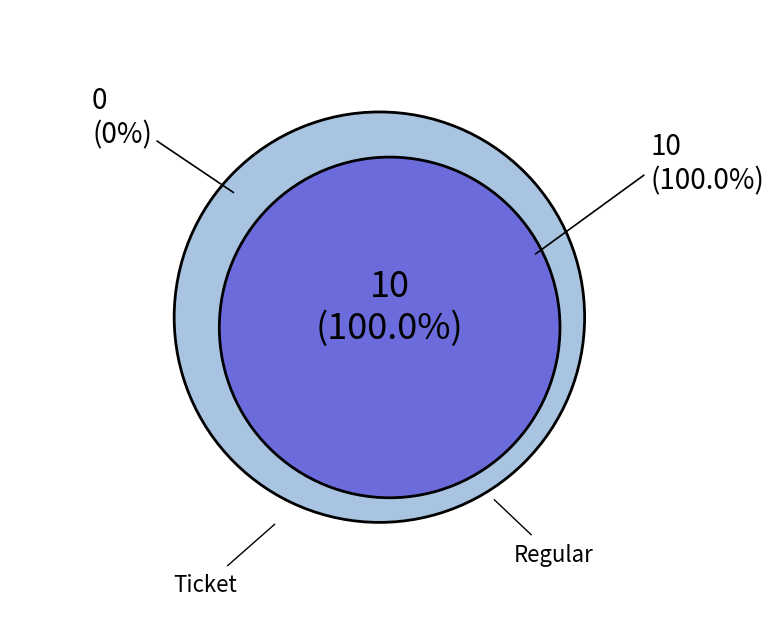

How many segments does this pie chart have?

2